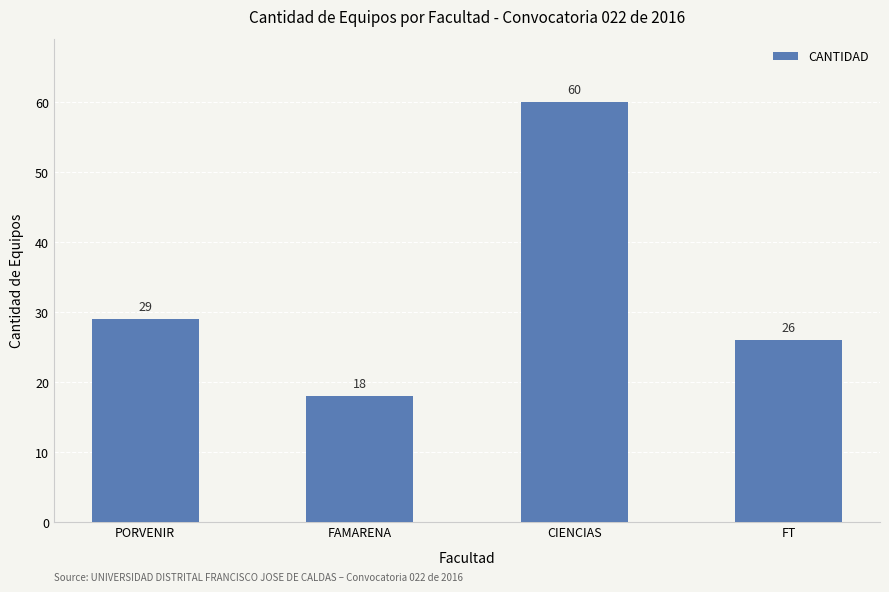

The chart shows a value of 18 at FAMARENA. True or false?

True